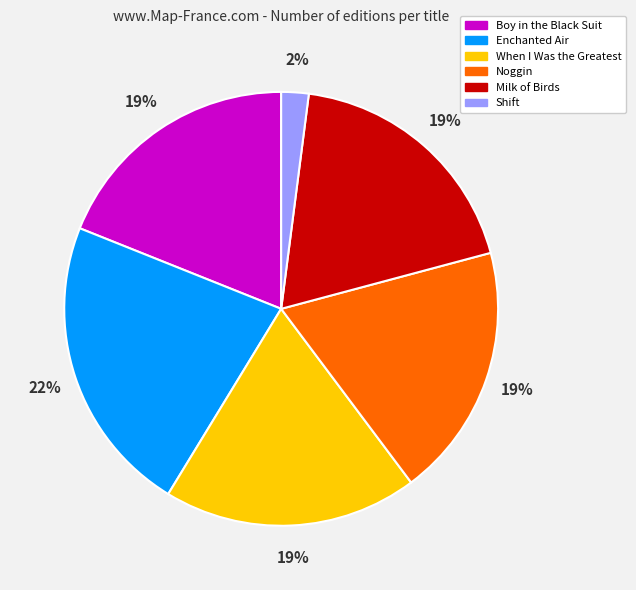

Is there any slice that represents more than half of the pie?

No